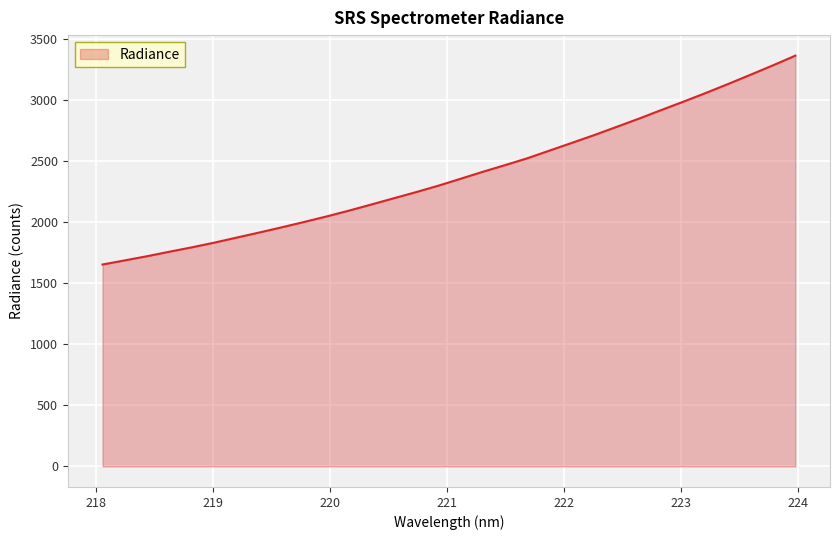

What is the smallest value displayed?

1653.2